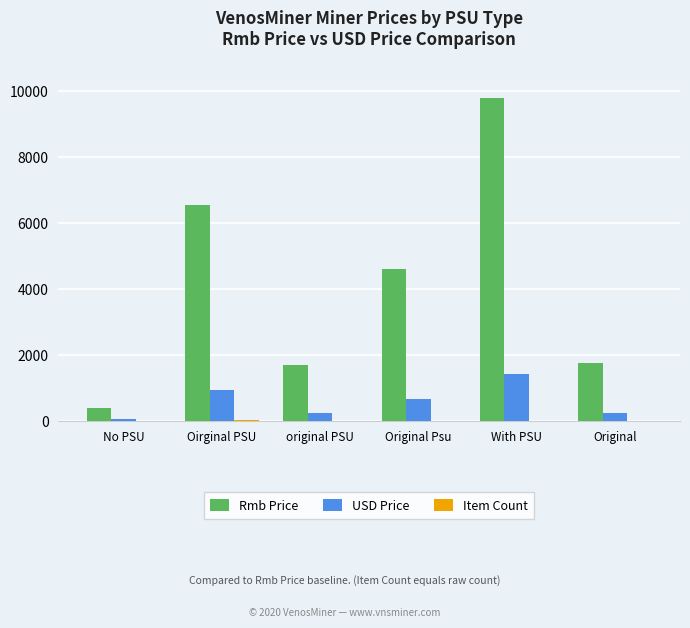

Which series has the largest total across all categories?

Rmb Price